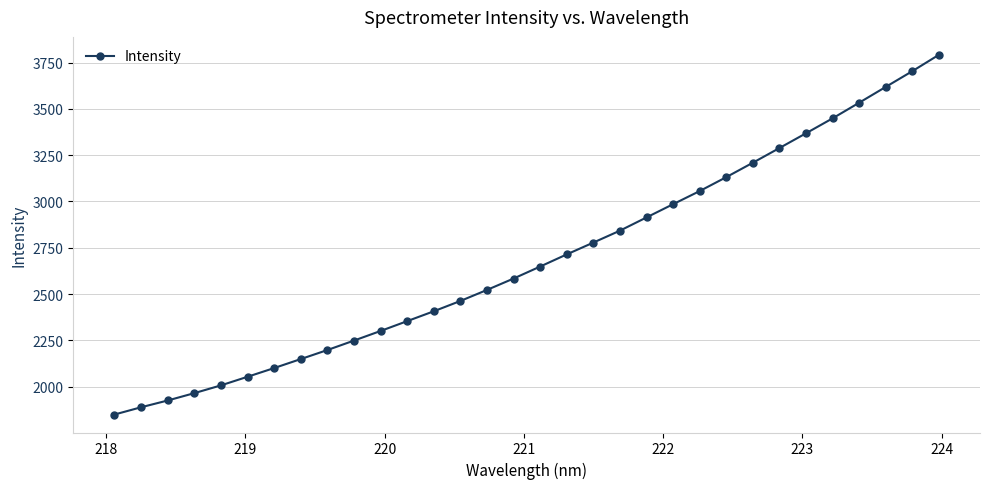

What is the average value?

2688.9